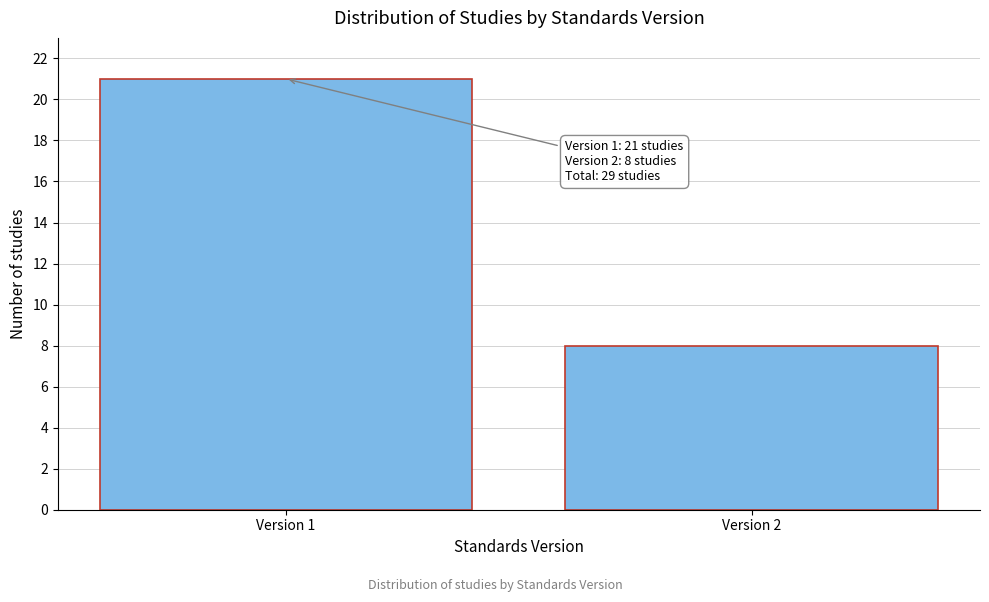

Reading left to right, list all the values displayed in this chart.

21	8